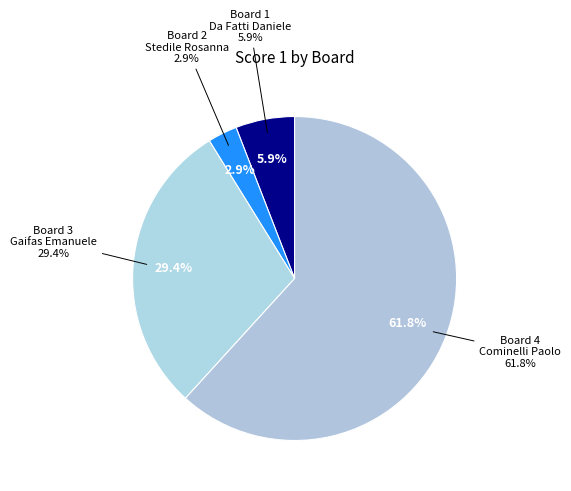

Does Board 2
Stedile Rosanna represent more than half of the total?

No